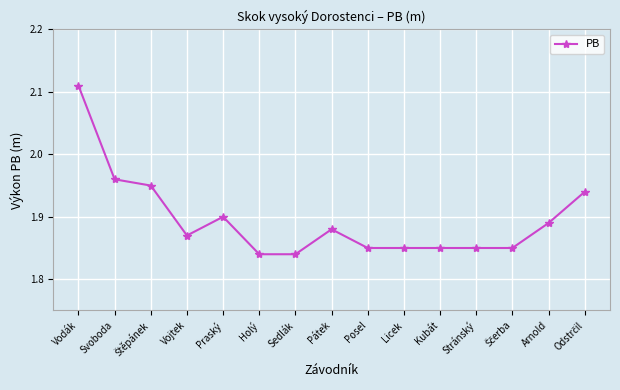

What is the label of the 7th point from the left?

Sedlák